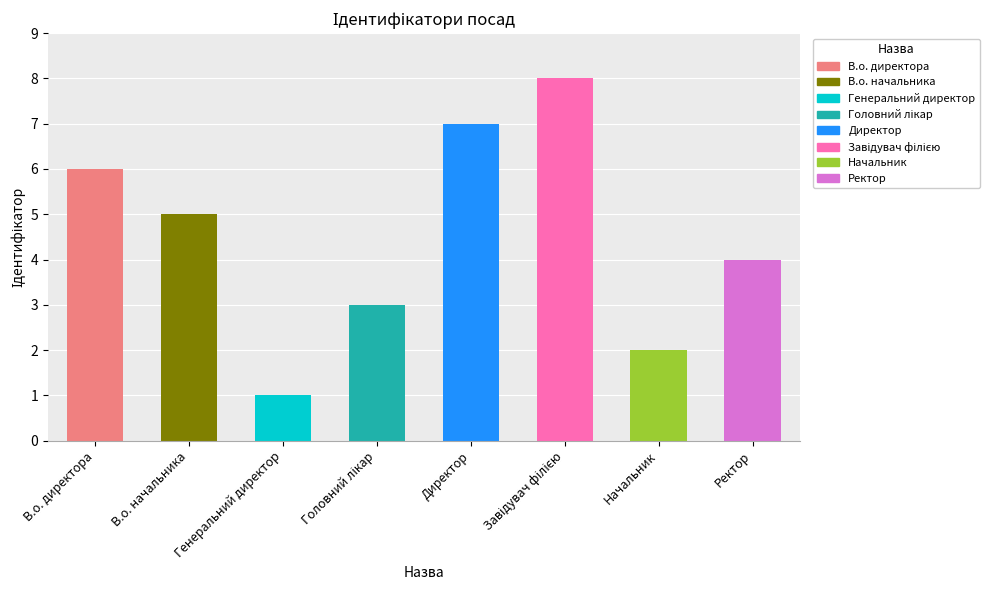

What value does the data have at Генеральний директор?

1